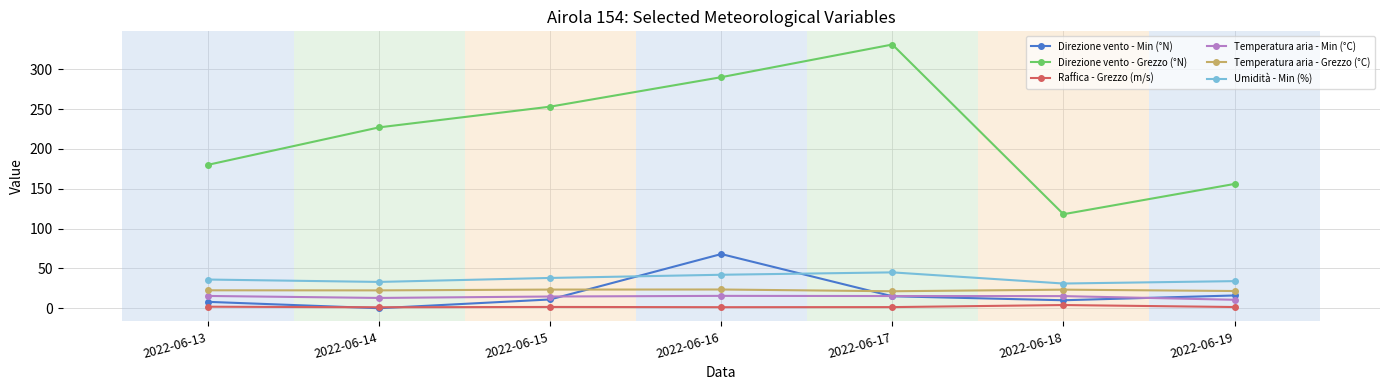

How many lines are shown in the chart?

6